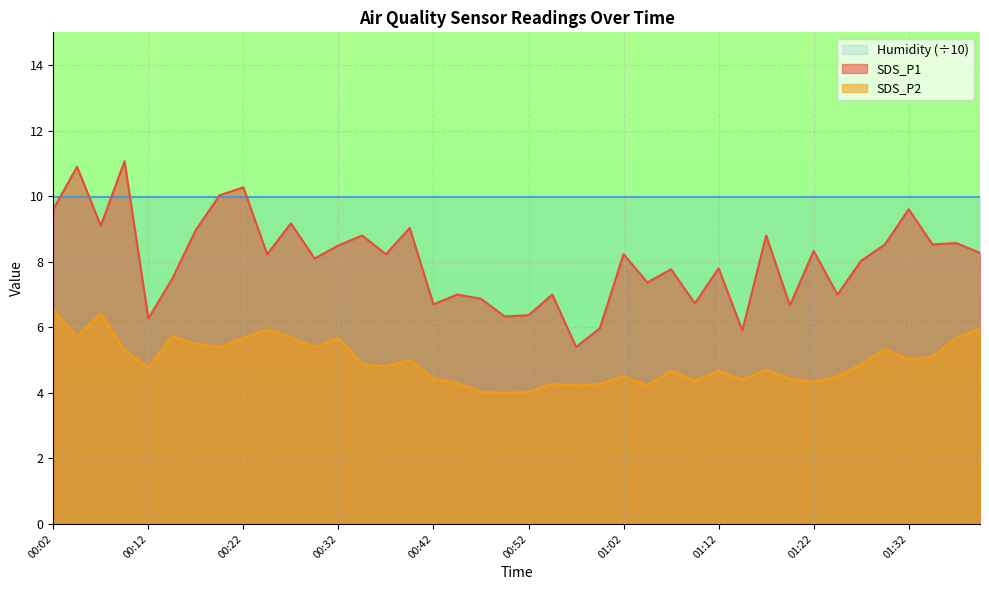

Reading right to left, extract all data points from this chart.

SDS_P1: 01:40=8.3	01:37=8.6	01:35=8.5	01:32=9.6	01:30=8.5	01:27=8.0	01:25=7.0	01:22=8.3	01:20=6.7	01:17=8.8	01:15=5.9	01:12=7.8	01:10=6.7	01:07=7.8	01:05=7.4	01:02=8.2	01:00=6.0	00:57=5.4	00:55=7.0	00:52=6.4	00:49=6.3	00:47=6.9	00:44=7.0	00:42=6.7	00:39=9.0	00:37=8.2	00:34=8.8	00:32=8.5	00:29=8.1	00:27=9.2	00:24=8.2	00:22=10.3	00:19=10.0	00:17=9.0	00:14=7.5	00:12=6.3	00:09=11.1	00:07=9.1	00:04=10.9	00:02=9.6
SDS_P2: 01:40=6.0	01:37=5.7	01:35=5.1	01:32=5.0	01:30=5.3	01:27=4.9	01:25=4.5	01:22=4.3	01:20=4.4	01:17=4.7	01:15=4.4	01:12=4.7	01:10=4.4	01:07=4.7	01:05=4.2	01:02=4.5	01:00=4.3	00:57=4.2	00:55=4.3	00:52=4.0	00:49=4.0	00:47=4.0	00:44=4.3	00:42=4.4	00:39=5.0	00:37=4.8	00:34=4.9	00:32=5.7	00:29=5.4	00:27=5.7	00:24=5.9	00:22=5.7	00:19=5.4	00:17=5.5	00:14=5.7	00:12=4.8	00:09=5.3	00:07=6.4	00:04=5.7	00:02=6.5